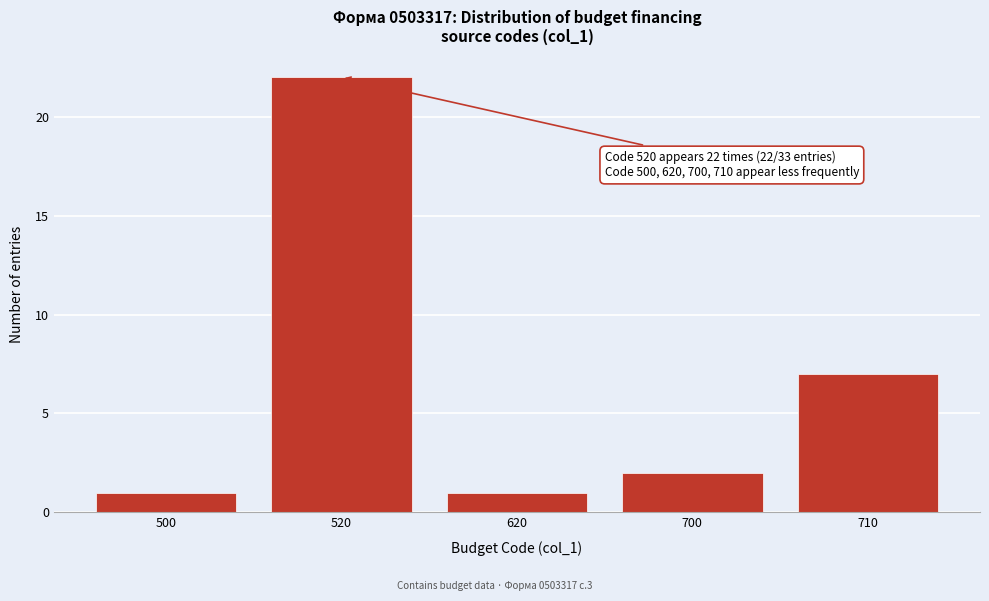

Reading right to left, extract all data points from this chart.

7	2	1	22	1